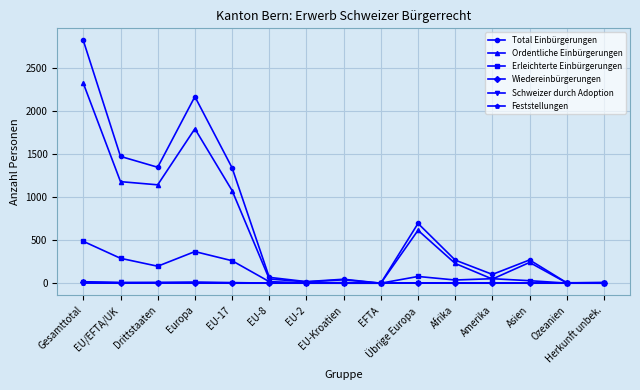

Which category has the highest value across all series?

Gesamttotal